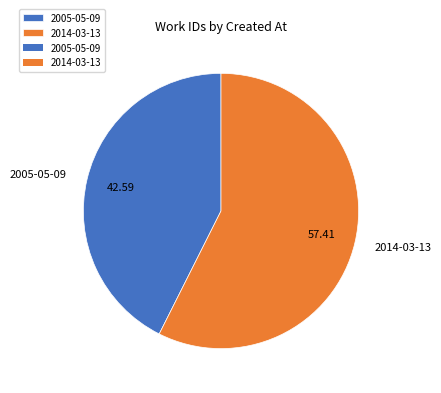

Which slice is the largest?

2014-03-13